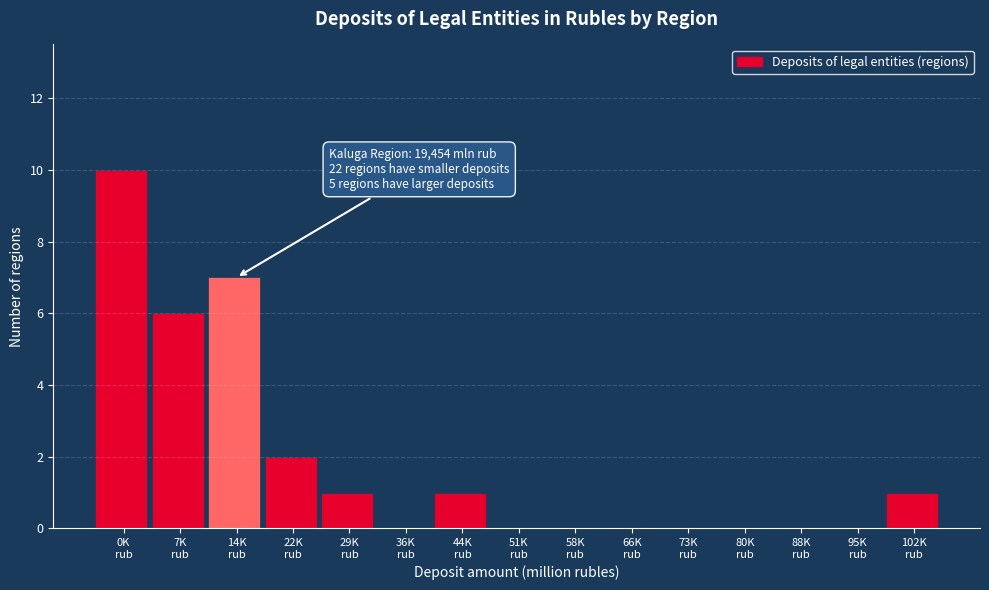

What is the sum of all values?

28